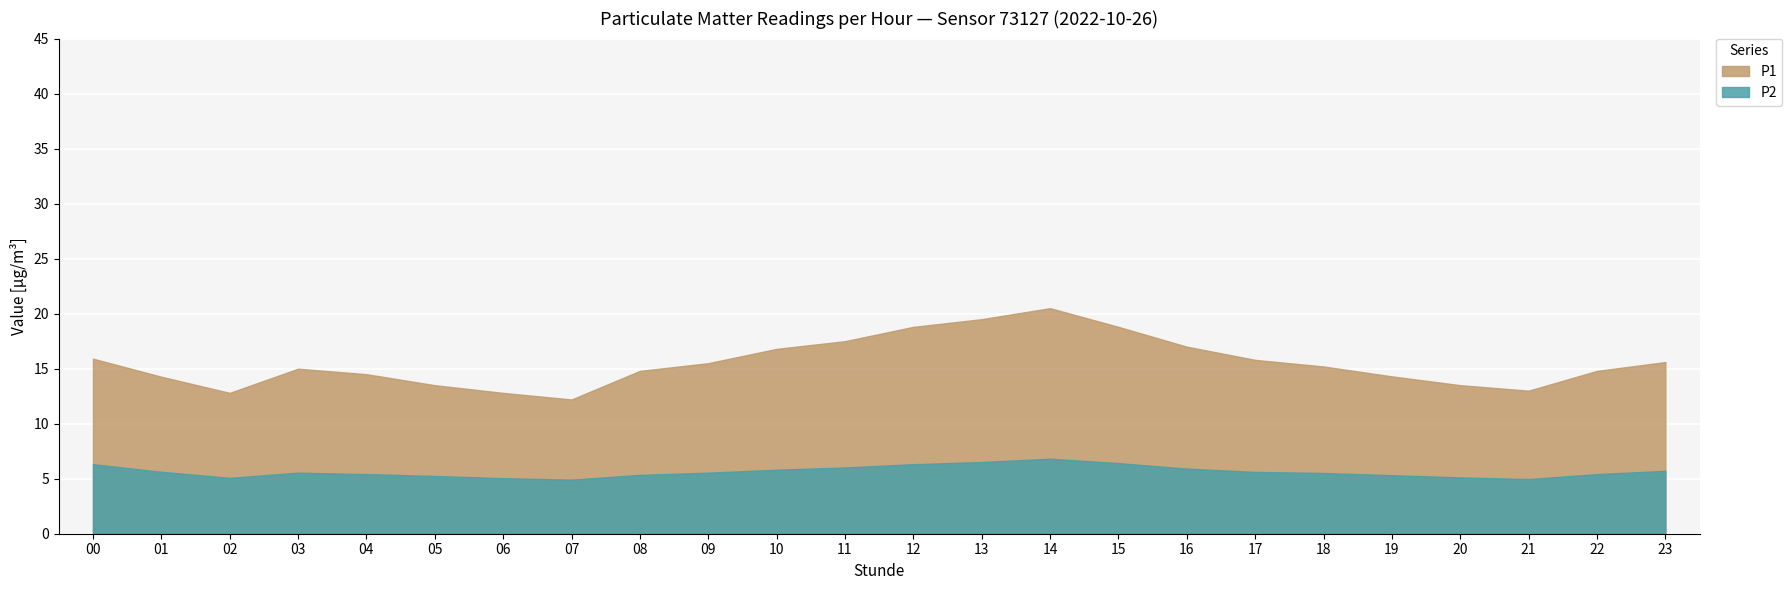

True or false: P1 and P2 cross at least once.

False